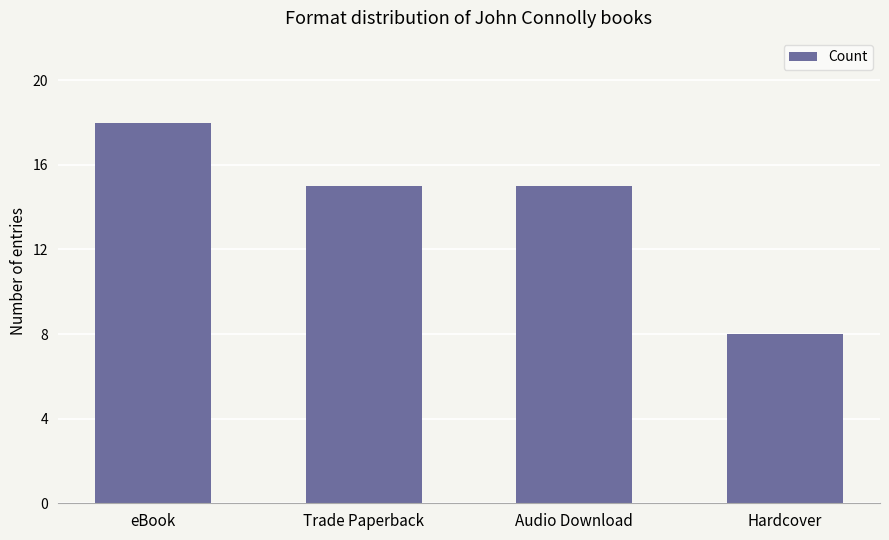

Which label corresponds to the largest value in the chart?

eBook